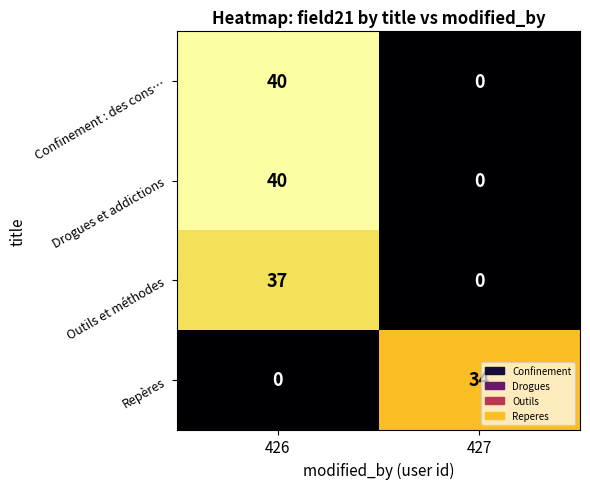

Reading left to right, extract all data points from this chart.

Confinement : des cons…: 426=40	427=0
Drogues et addictions: 426=40	427=0
Outils et méthodes: 426=37	427=0
Repères: 426=0	427=34